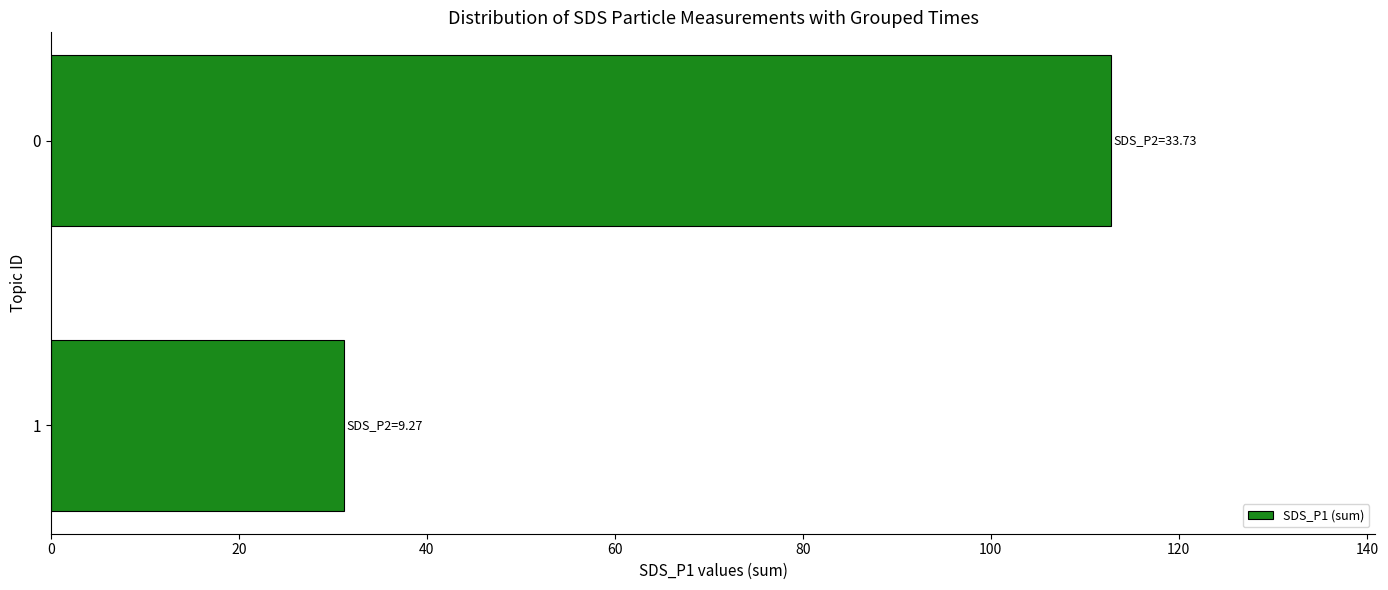

Reading bottom to top, what are all the values shown in this chart?

31.2	112.7